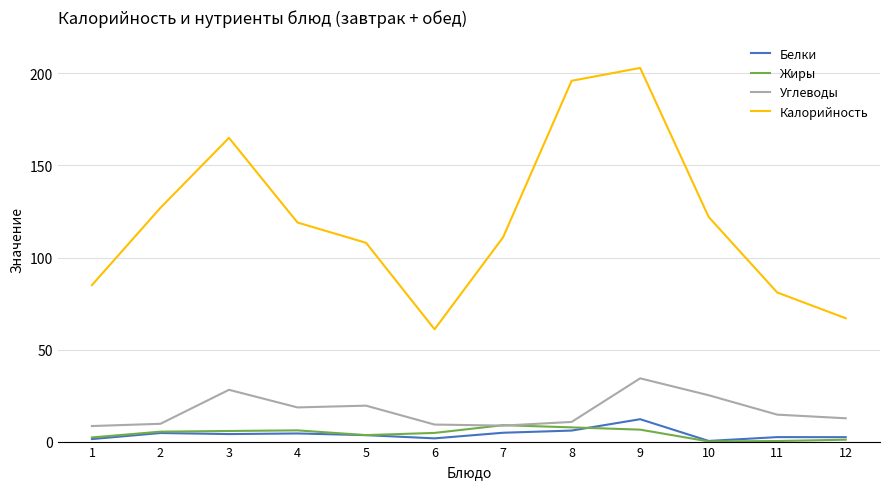

Which series has the largest range (max minus min)?

Калорийность